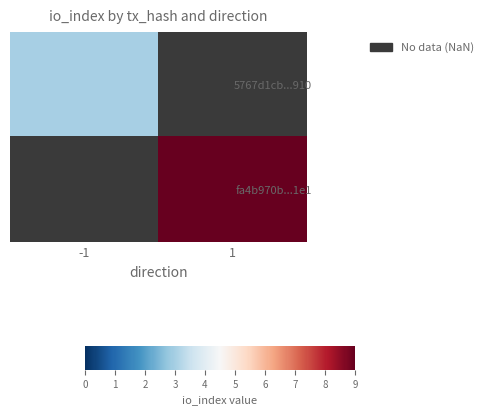

What is the approximate value of 5767d1cb...910 at -1?

3.0